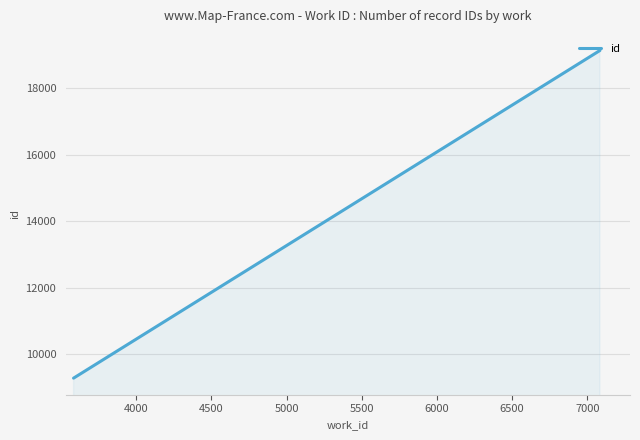

How many lines are shown in the chart?

1